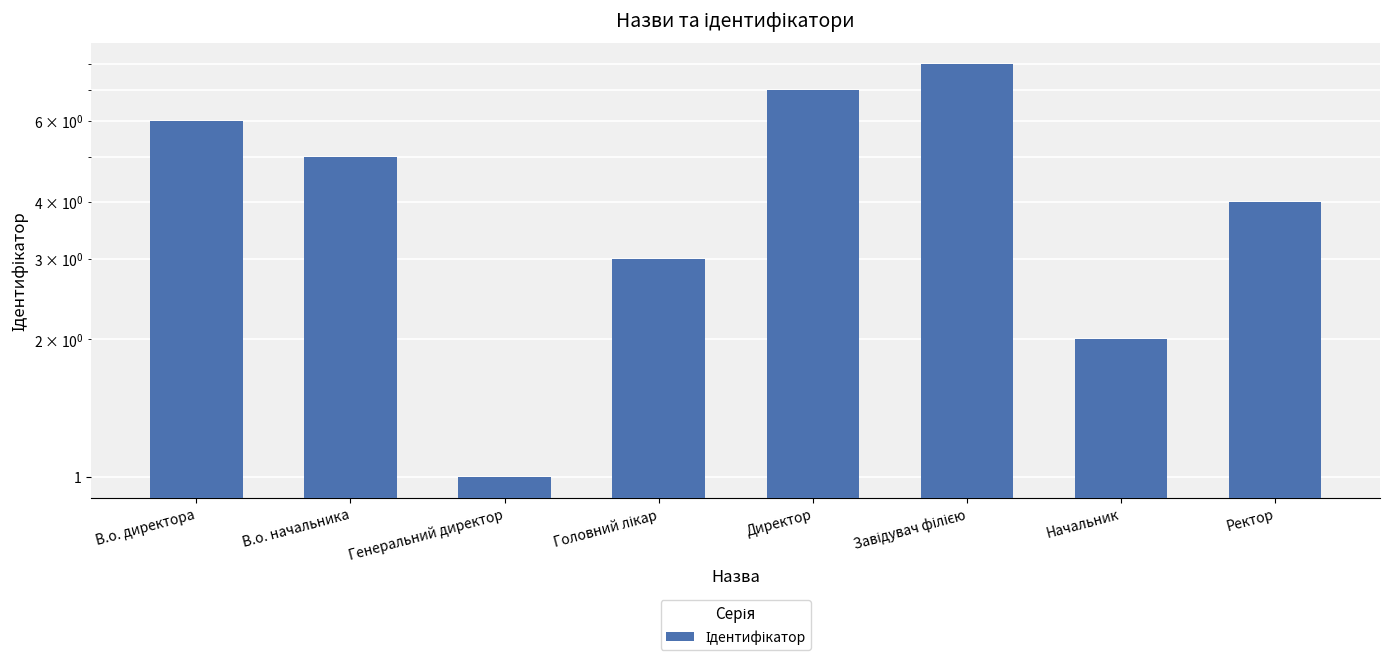

What is the sum of the values at Генеральний директор and Завідувач філією?

9